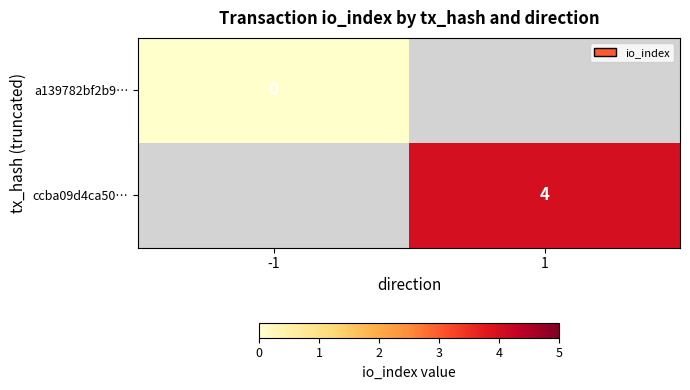

Which has a higher value, -1 or 1?

1